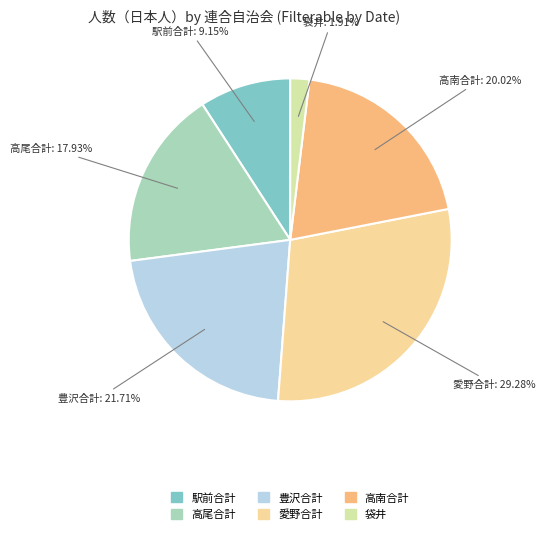

Does 駅前合計 account for over 50% of the chart?

No